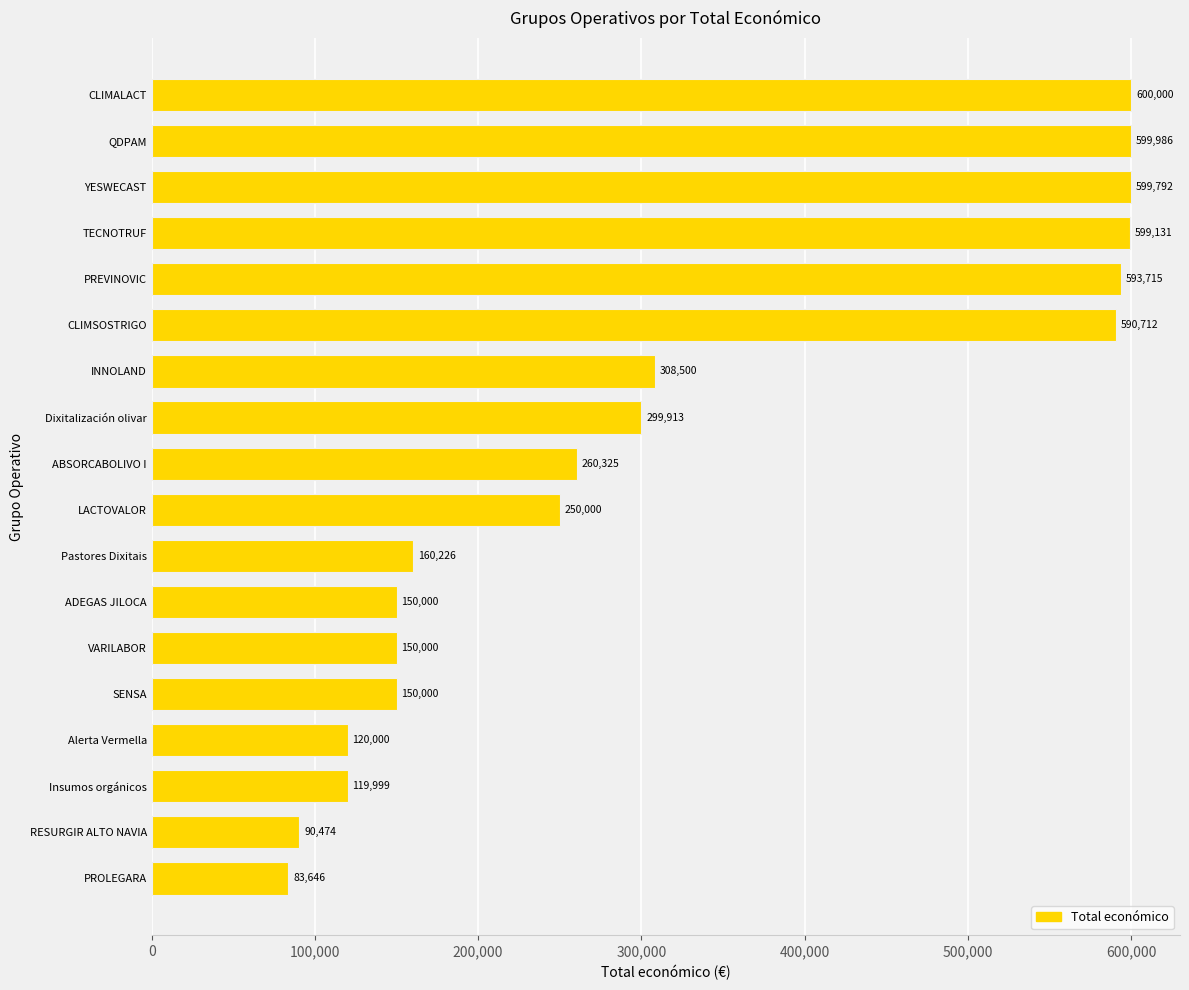

What is the minimum value shown in the chart?

83646